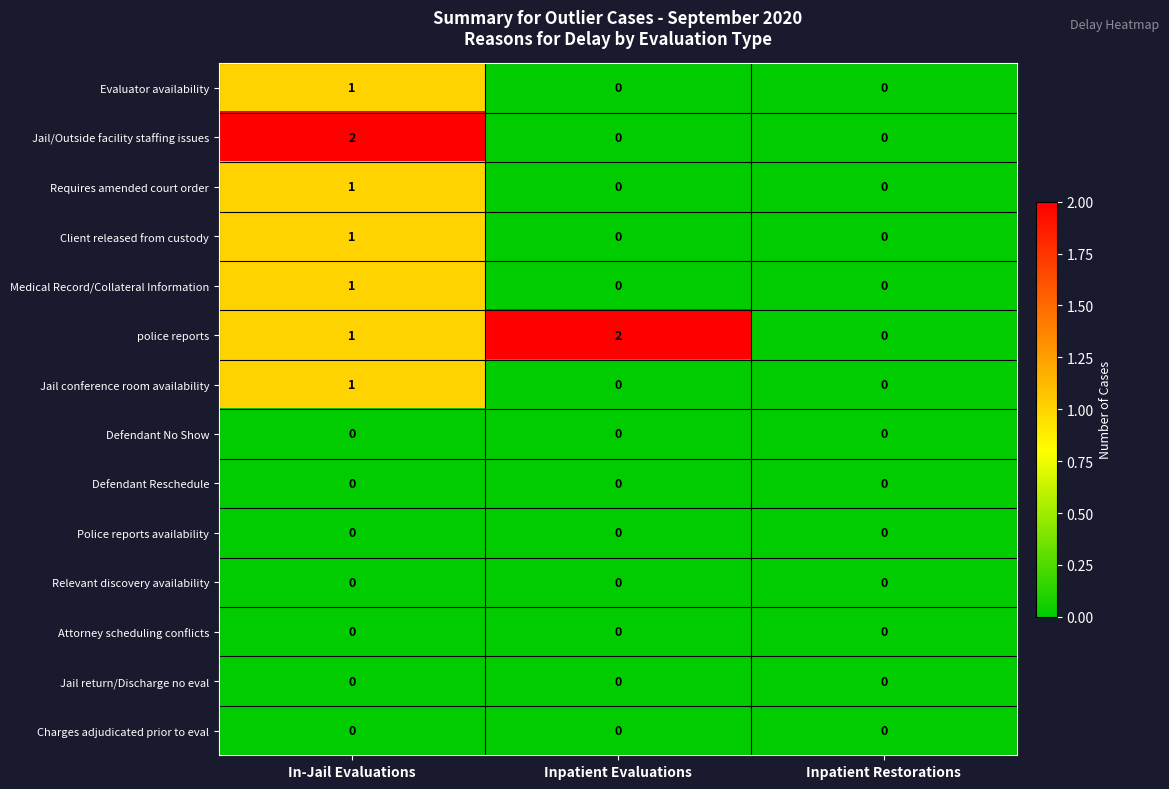

At which category is the sum across all series the highest?

In-Jail Evaluations